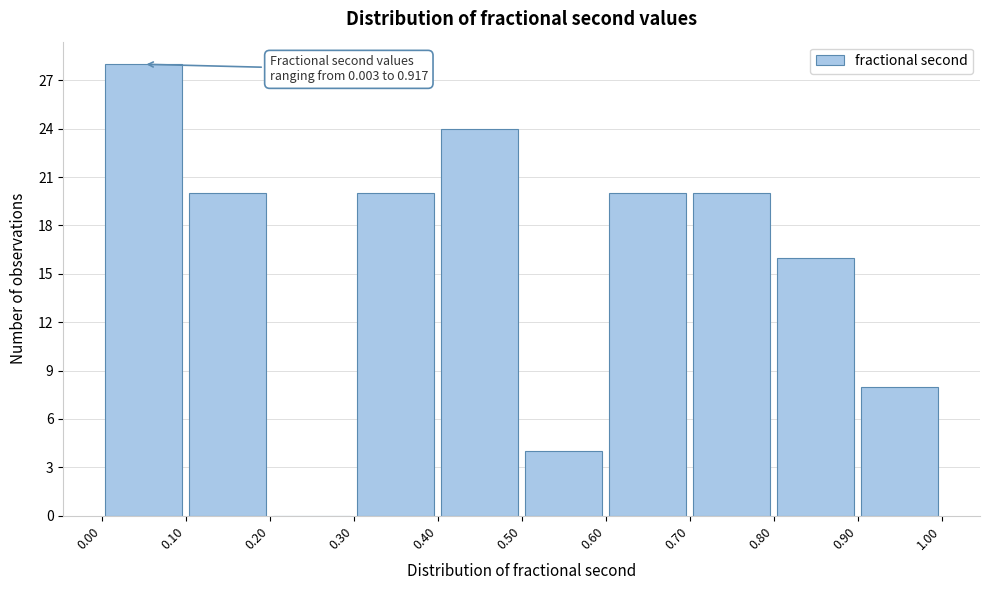

Which range on the x-axis has the tallest bar?

0.00 to 0.10